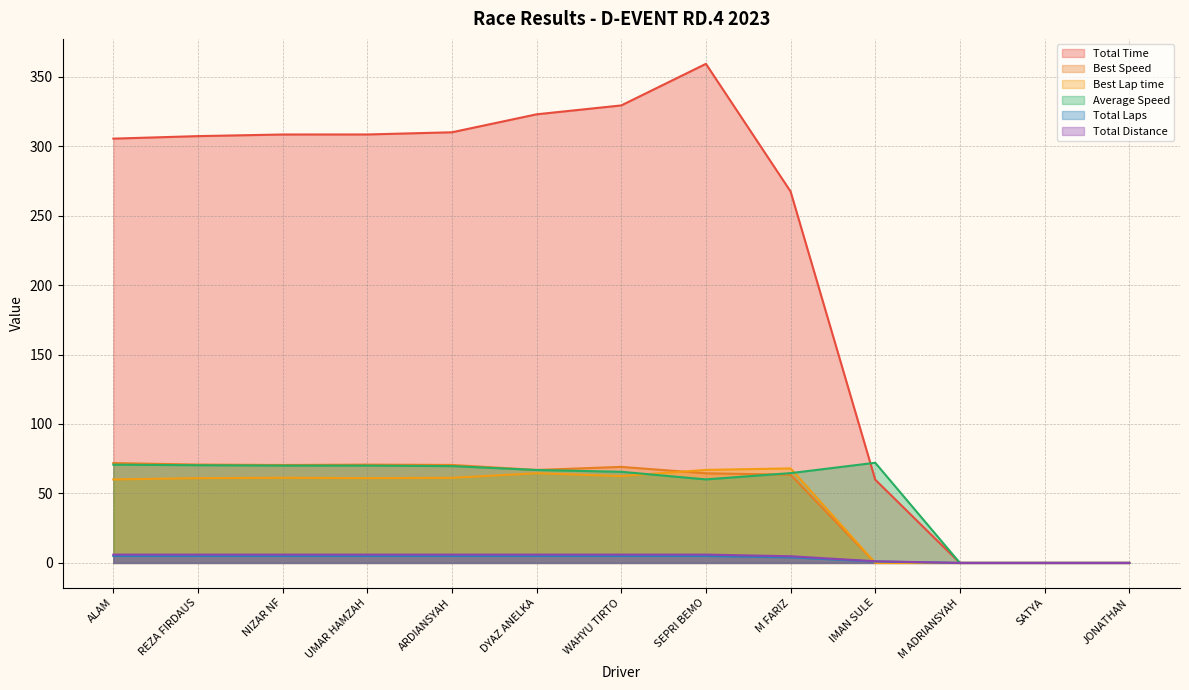

Reading left to right, list all the values displayed in this chart.

Total Time: ALAM=305.4	REZA FIRDAUS=307.2	NIZAR NF=308.4	UMAR HAMZAH=308.4	ARDIANSYAH=310.0	DYAZ ANELKA=322.9	WAHYU TIRTO=329.3	SEPRI BEMO=359.2	M FARIZ=267.4	IMAN SULE=59.9	M ADRIANSYAH=0.0	SATYA=0.0	JONATHAN=0.0
Best Speed: ALAM=71.9	REZA FIRDAUS=70.8	NIZAR NF=70.5	UMAR HAMZAH=70.8	ARDIANSYAH=70.5	DYAZ ANELKA=66.9	WAHYU TIRTO=69.1	SEPRI BEMO=64.5	M FARIZ=63.5	IMAN SULE=0.0	M ADRIANSYAH=0.0	SATYA=0.0	JONATHAN=0.0
Best Lap time: ALAM=60.1	REZA FIRDAUS=61.0	NIZAR NF=61.3	UMAR HAMZAH=61.0	ARDIANSYAH=61.3	DYAZ ANELKA=64.6	WAHYU TIRTO=62.5	SEPRI BEMO=67.0	M FARIZ=68.0	IMAN SULE=0.0	M ADRIANSYAH=0.0	SATYA=0.0	JONATHAN=0.0
Average Speed: ALAM=70.7	REZA FIRDAUS=70.3	NIZAR NF=70.0	UMAR HAMZAH=70.0	ARDIANSYAH=69.7	DYAZ ANELKA=66.9	WAHYU TIRTO=65.6	SEPRI BEMO=60.1	M FARIZ=64.6	IMAN SULE=72.1	M ADRIANSYAH=0.0	SATYA=0.0	JONATHAN=0.0
Total Laps: ALAM=5.0	REZA FIRDAUS=5.0	NIZAR NF=5.0	UMAR HAMZAH=5.0	ARDIANSYAH=5.0	DYAZ ANELKA=5.0	WAHYU TIRTO=5.0	SEPRI BEMO=5.0	M FARIZ=4.0	IMAN SULE=1.0	M ADRIANSYAH=0.0	SATYA=0.0	JONATHAN=0.0
Total Distance: ALAM=6.0	REZA FIRDAUS=6.0	NIZAR NF=6.0	UMAR HAMZAH=6.0	ARDIANSYAH=6.0	DYAZ ANELKA=6.0	WAHYU TIRTO=6.0	SEPRI BEMO=6.0	M FARIZ=4.8	IMAN SULE=1.2	M ADRIANSYAH=0.0	SATYA=0.0	JONATHAN=0.0